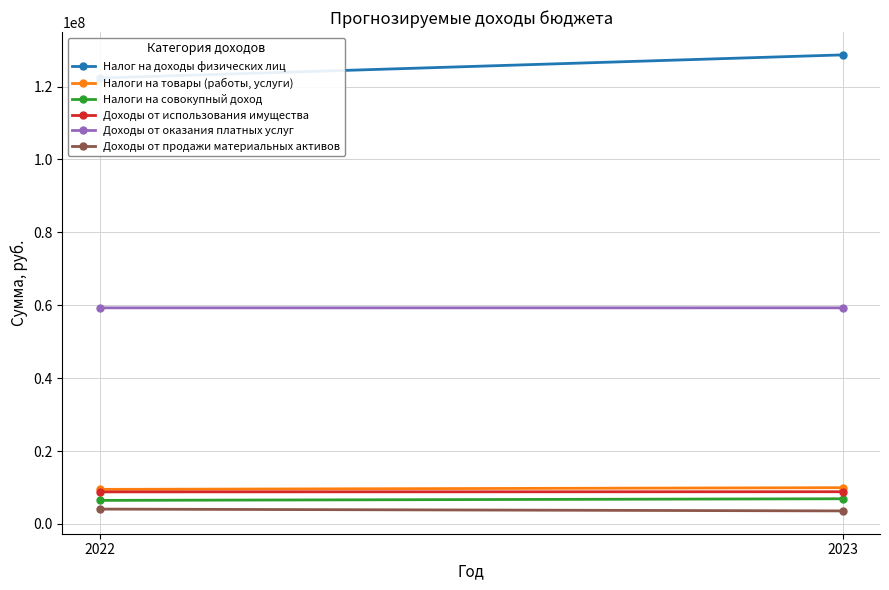

What is the spread (max minus min) of values at 2022?

118254000